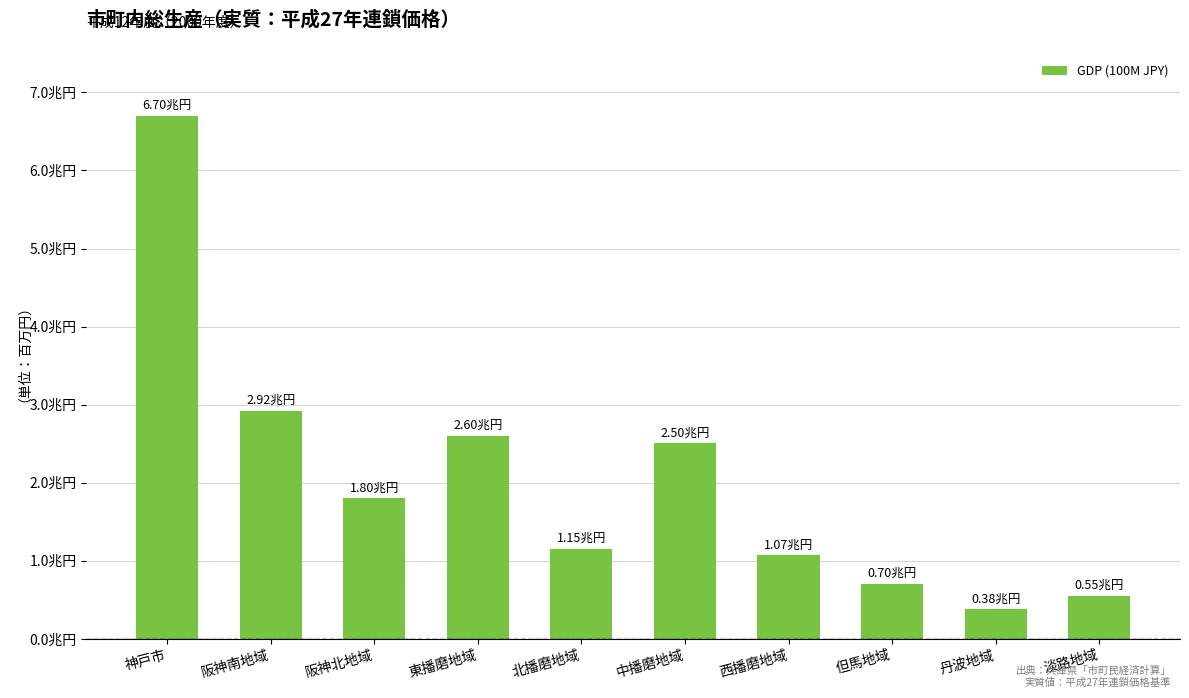

Reading left to right, list all the values displayed in this chart.

6699488	2924190	1797958	2597590	1154821	2504580	1070674	703303	378601	550004